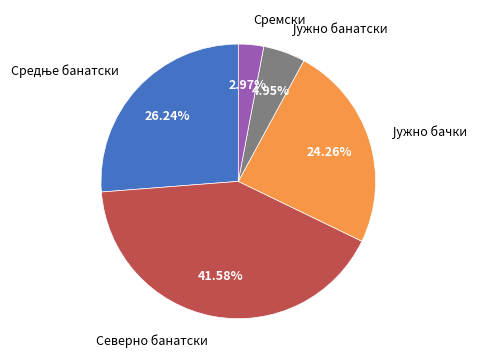

Which category has the smallest portion of the pie?

Сремски